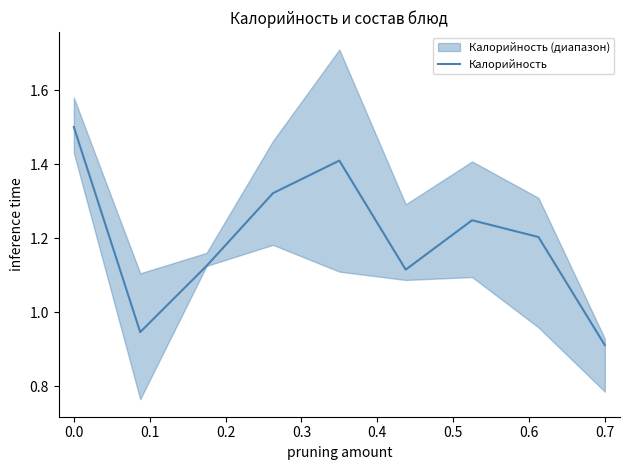

Reading left to right, transcribe all the data shown in this chart.

1.5	0.9	1.1	1.3	1.4	1.1	1.2	1.2	0.9